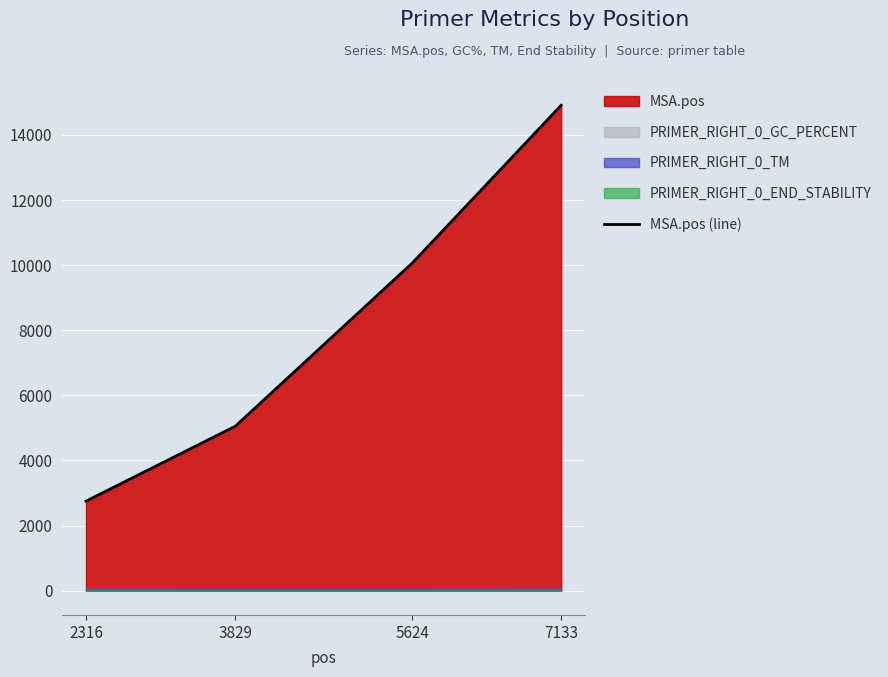

Which category has the lowest value across all series?

2316